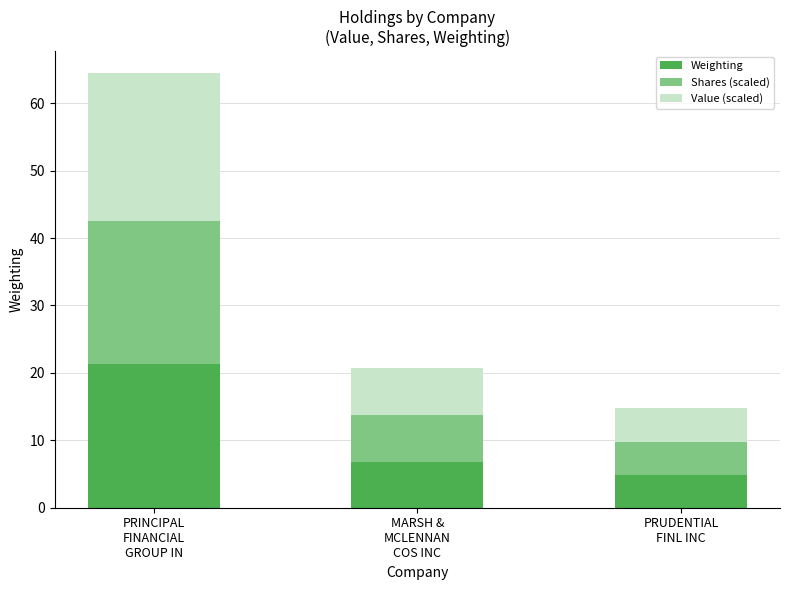

How many categories are shown in the chart?

3